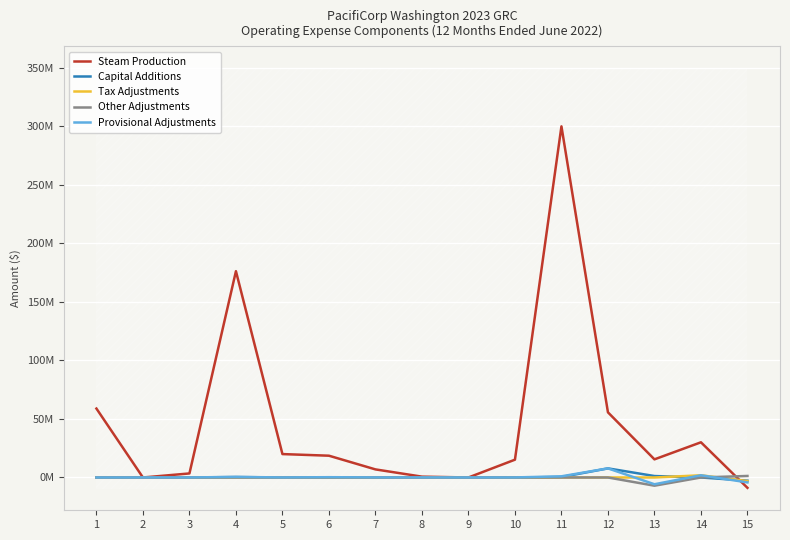

What is the lowest value of the Tax Adjustments series?

-3081810.5